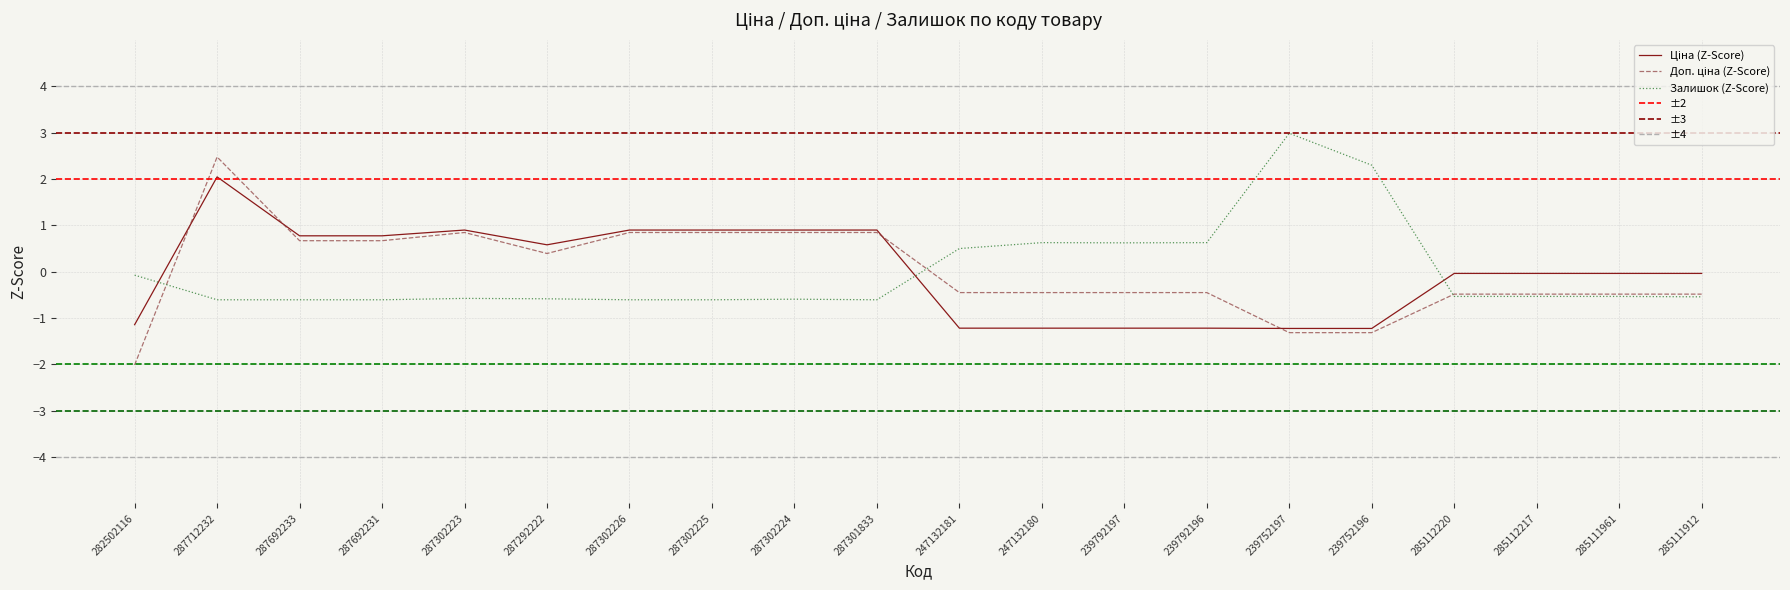

At which label does Залишок first exceed 0?

247132181